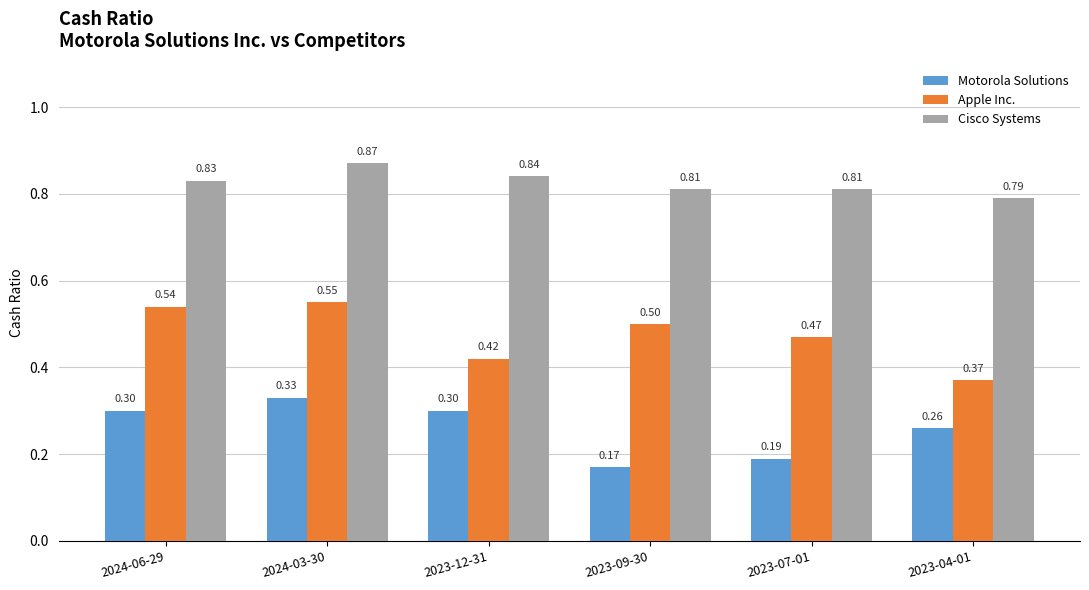

True or false: Apple Inc. has a value of 0.5 at 2023-09-30.

True